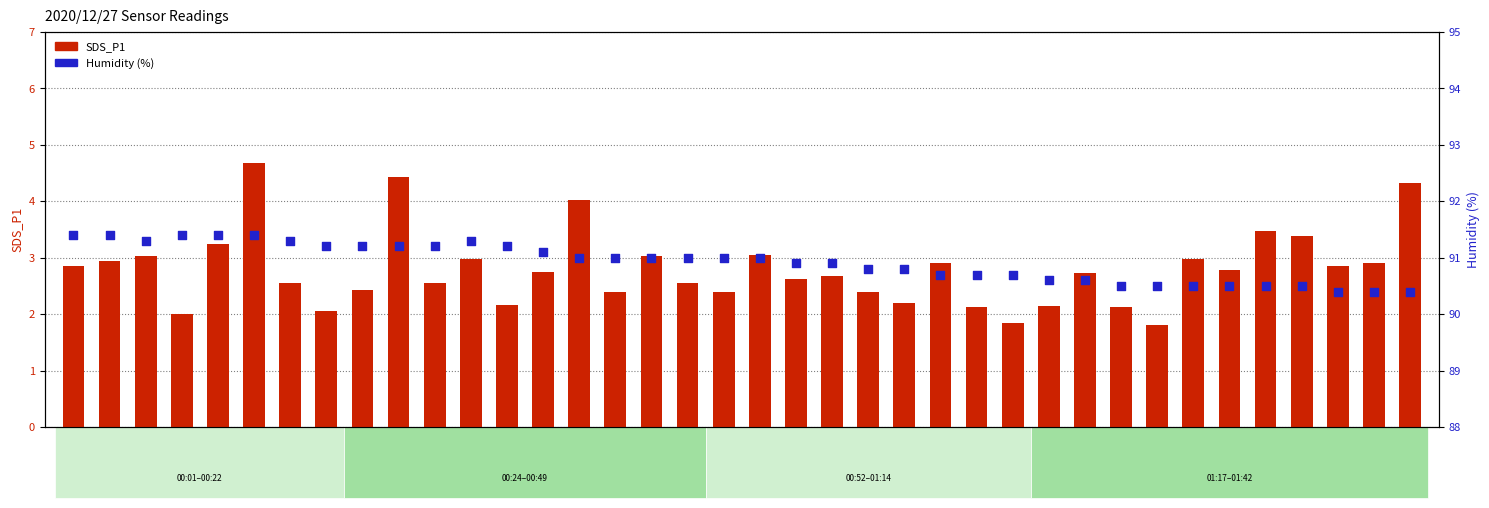

Is the value of Humidity (%) at 01:12 greater than the value of SDS_P1 at 00:32?

Yes